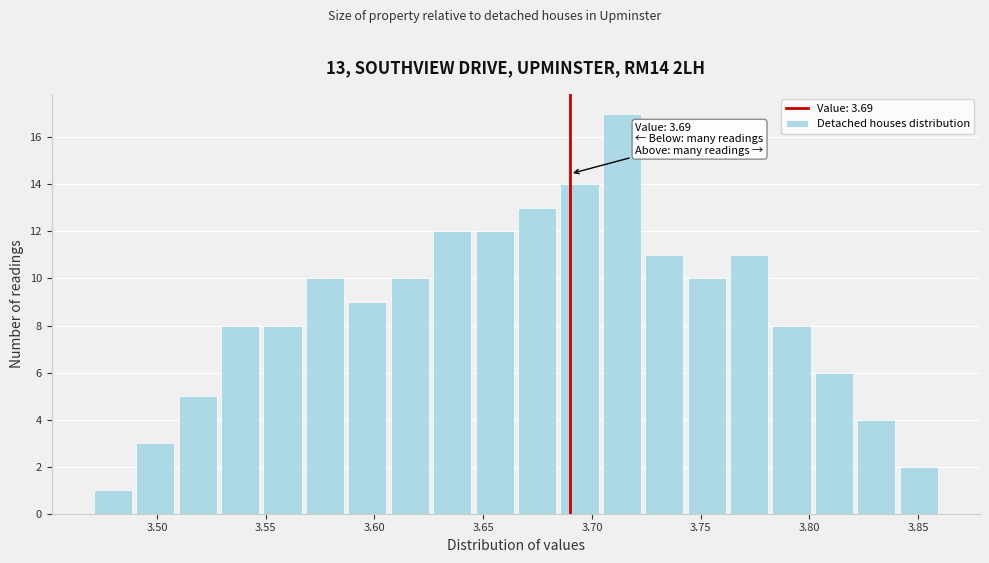

Around what value on the x-axis is the tallest bar? Give the approximate position of its centre, as read against the axis.

3.715